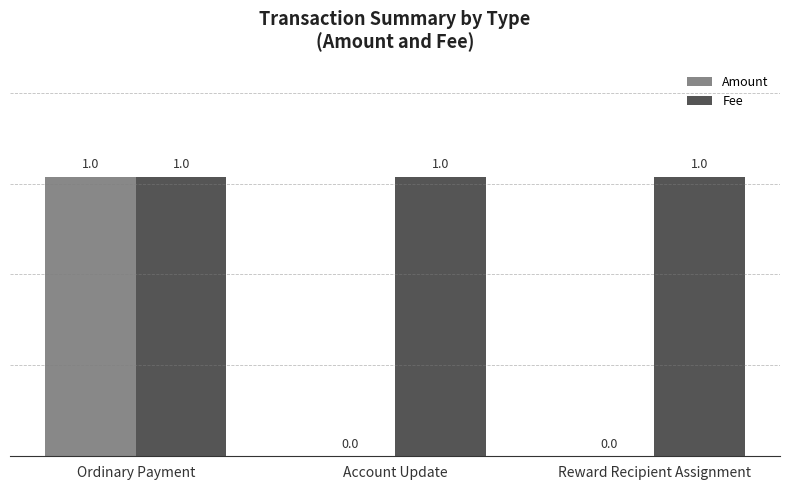

Which category has the highest value in the Amount series?

Ordinary Payment